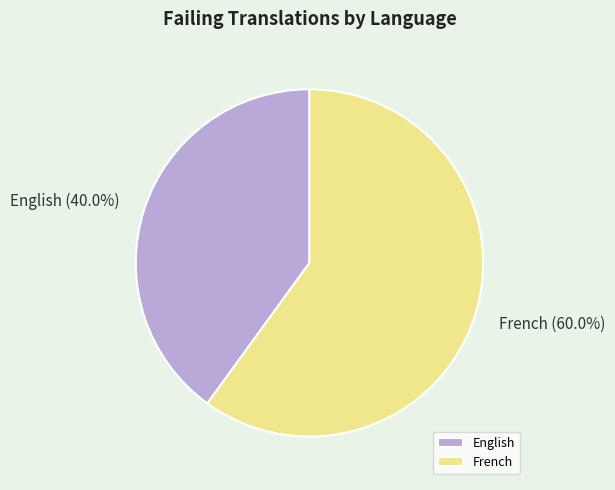

Combined, do French and English account for over 50%?

Yes